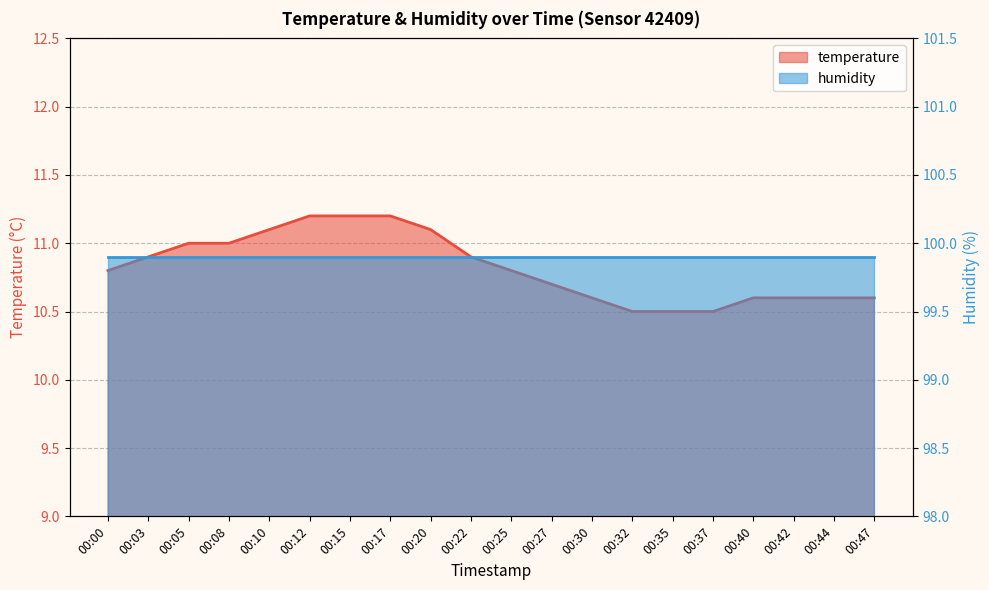

The chart shows a value of 10.6 at 00:40. True or false?

True